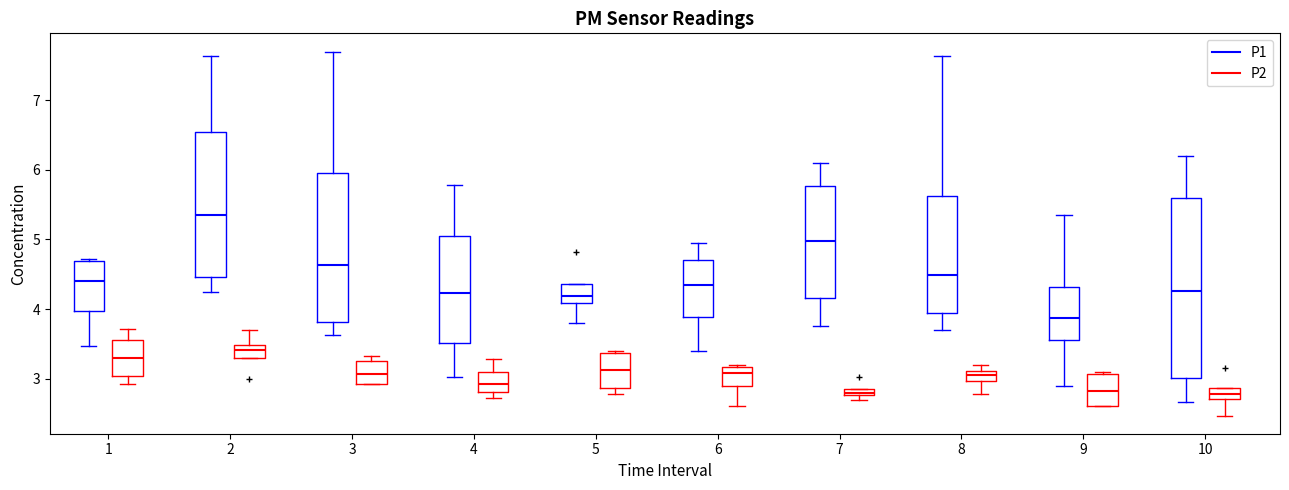

Where does the upper whisker of the box for 1 (P2) end on the y-axis? The values are not printed on the chart, so give them approximately, as read against the axis.

3.7